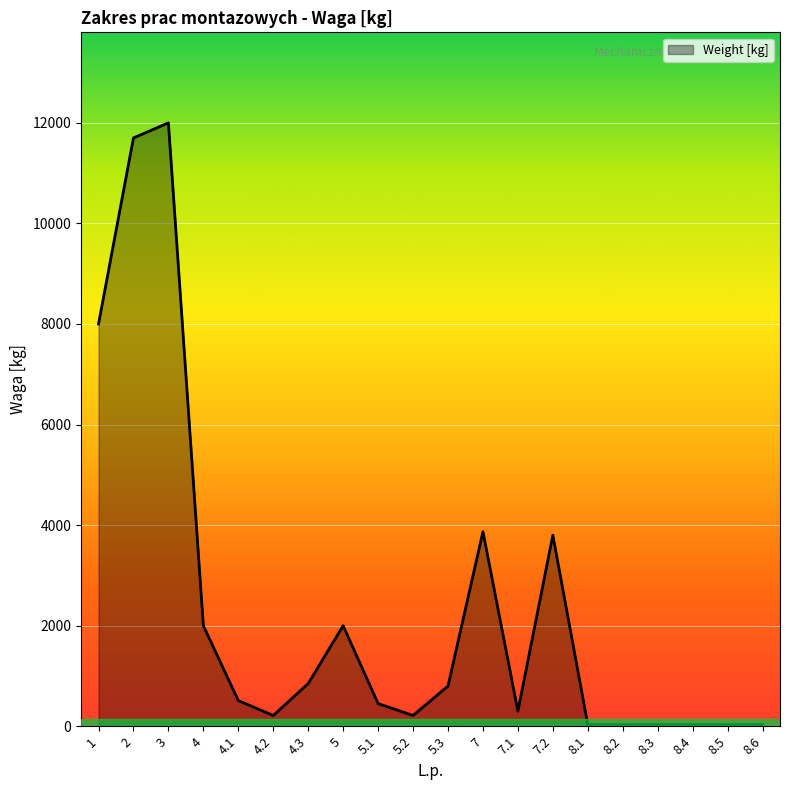

What is the greatest value displayed?

12000